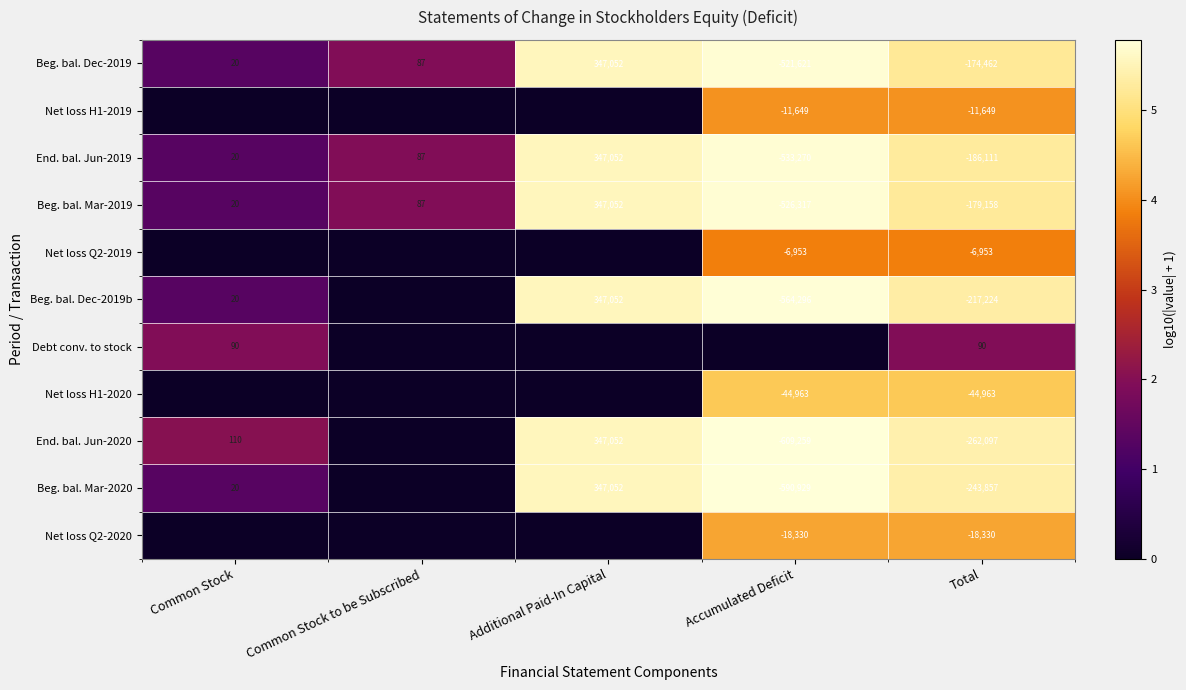

The Beg. bal. Mar-2020 series shows -272326 at Accumulated Deficit. True or false?

False